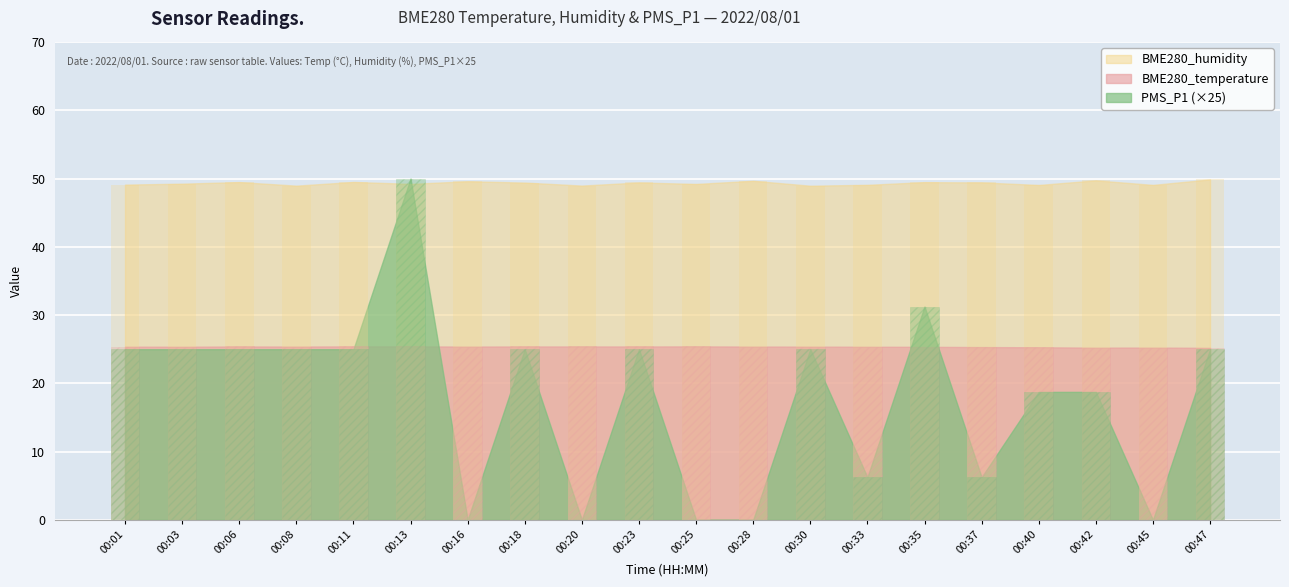

Which series changed the most between 00:03 and 00:47?

BME280_humidity